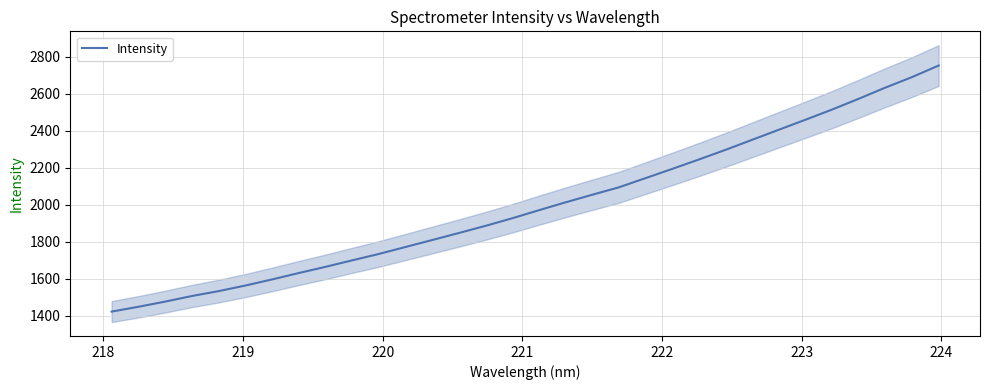

What is the lowest value of the Intensity series?

1422.1